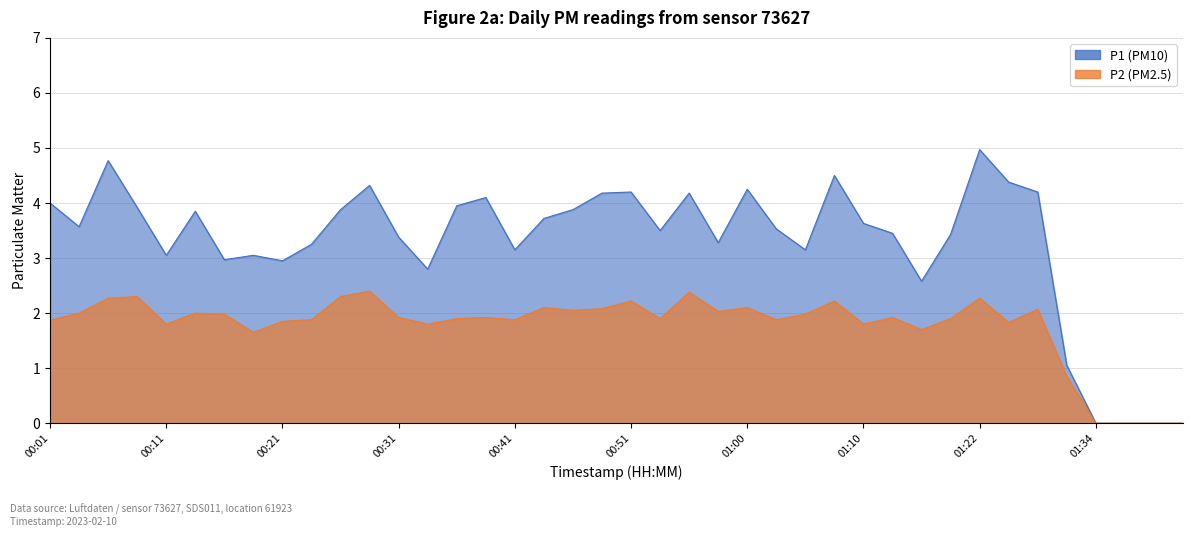

True or false: P2 and P1 cross at least once.

False